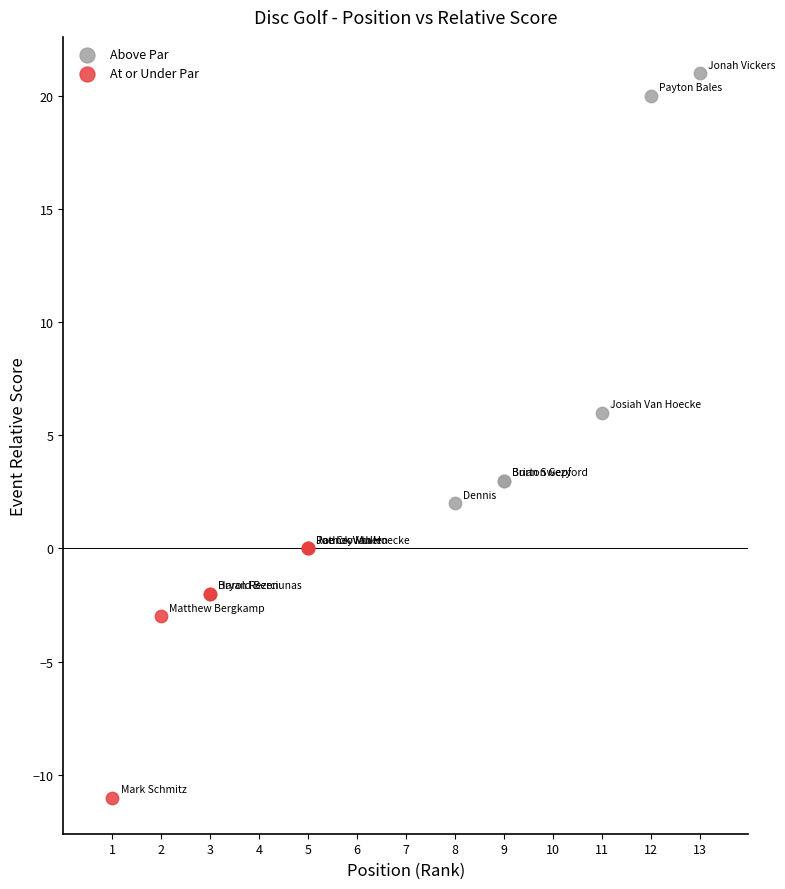

Which series reaches the maximum Y coordinate?

Above Par